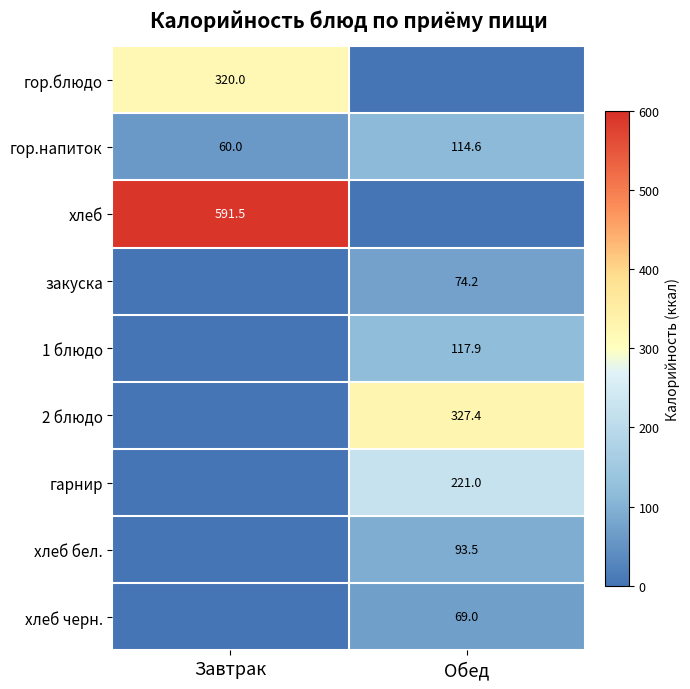

What is the sum of all гор.напиток values?

174.6